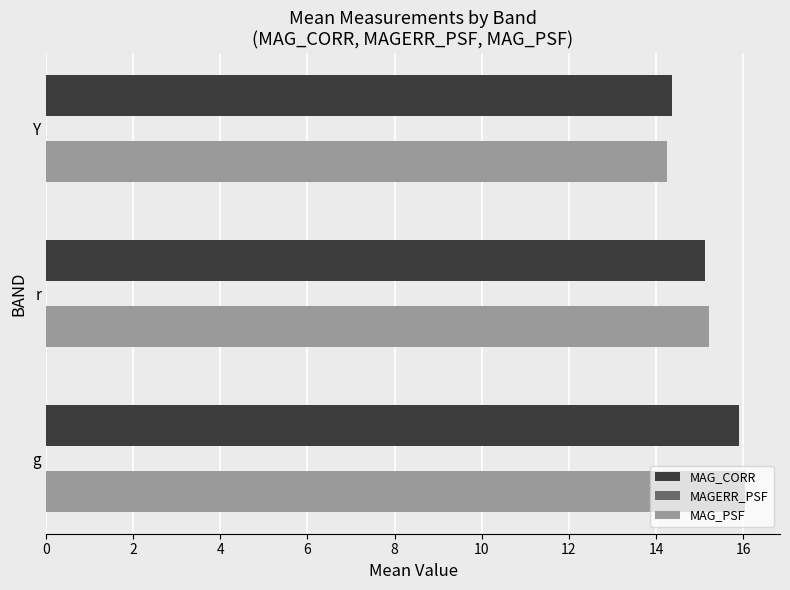

At which category is the sum across all series the highest?

g